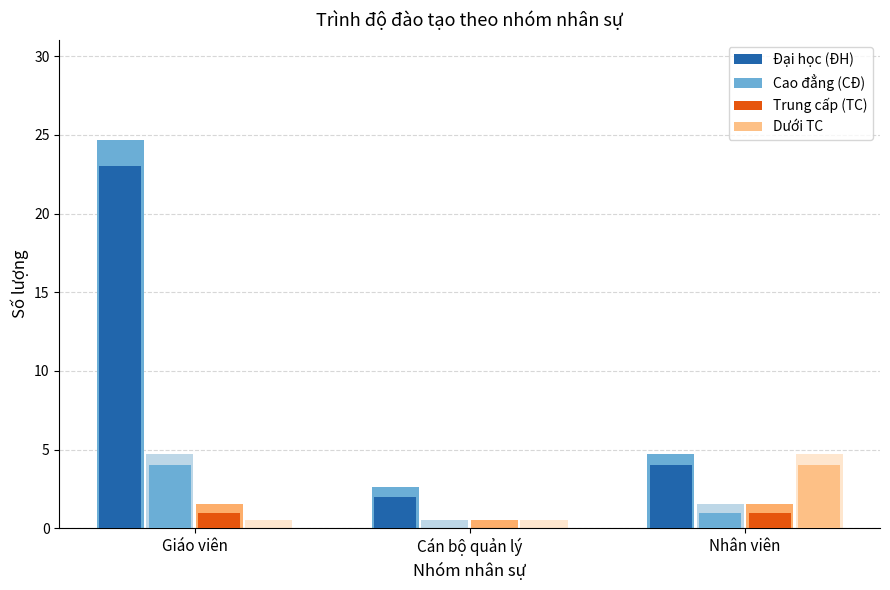

Which has a higher value, Nhân viên or Cán bộ quản lý?

Nhân viên